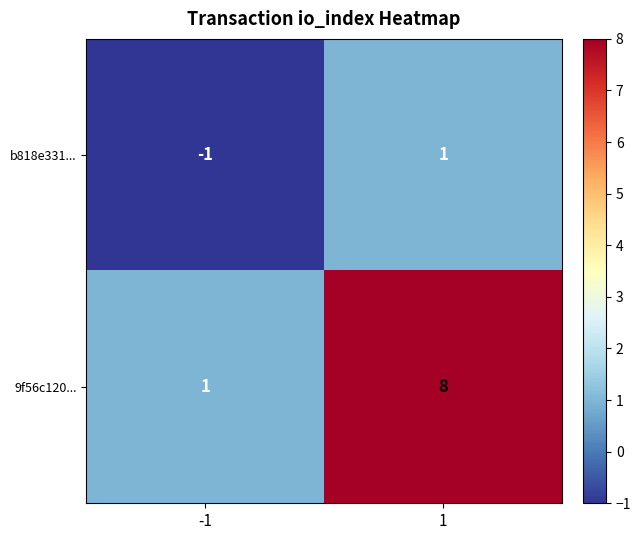

Count the number of data series in this chart.

2